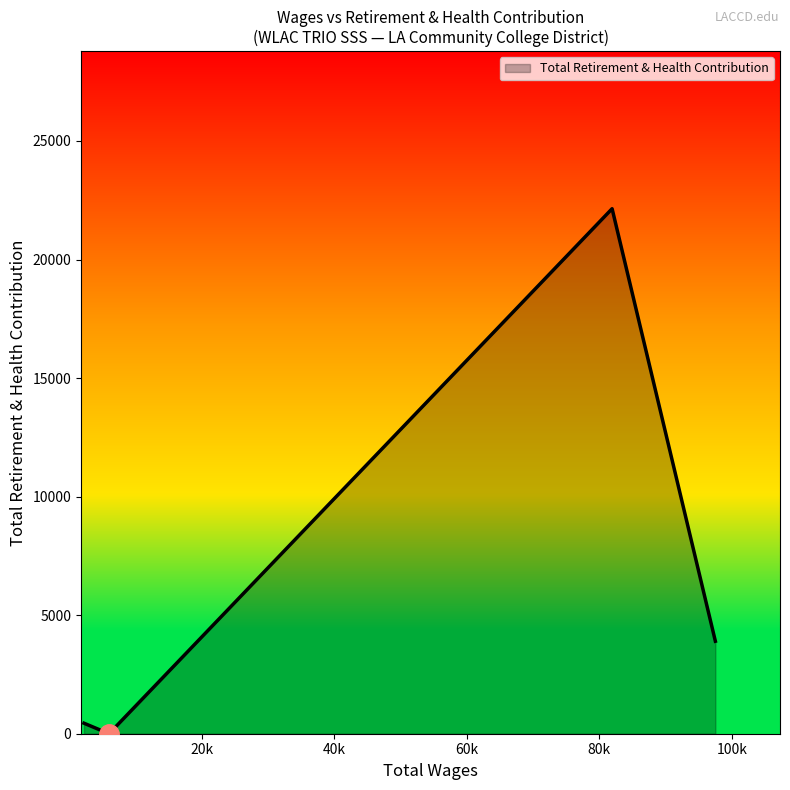

True or false: there are more than 1 points higher than both neighbors.

False